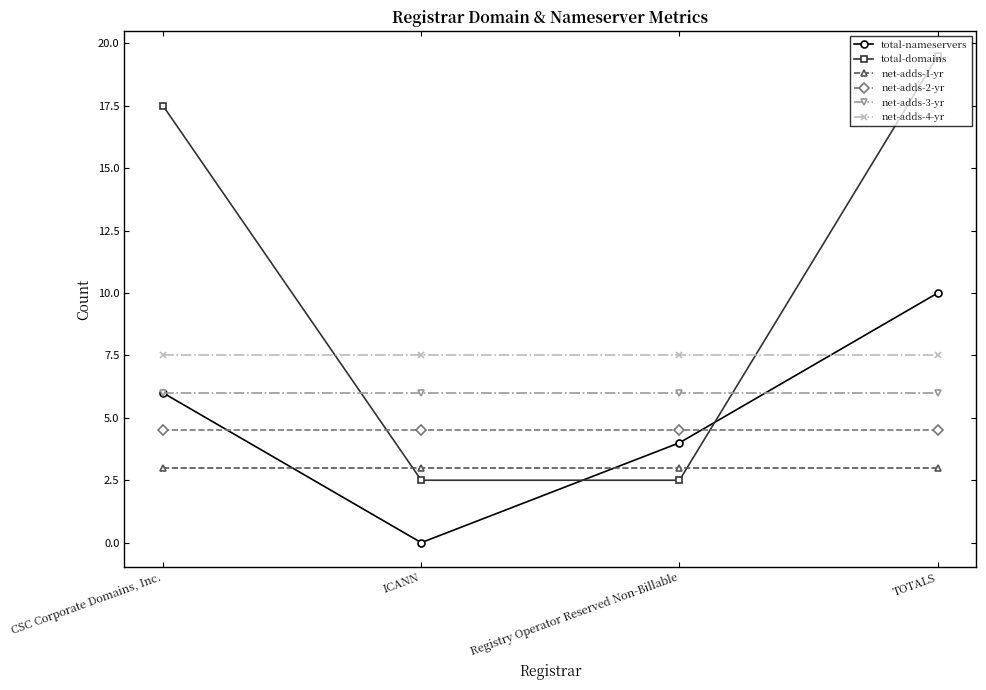

What position from the left is Registry Operator Reserved Non-Billable?

3